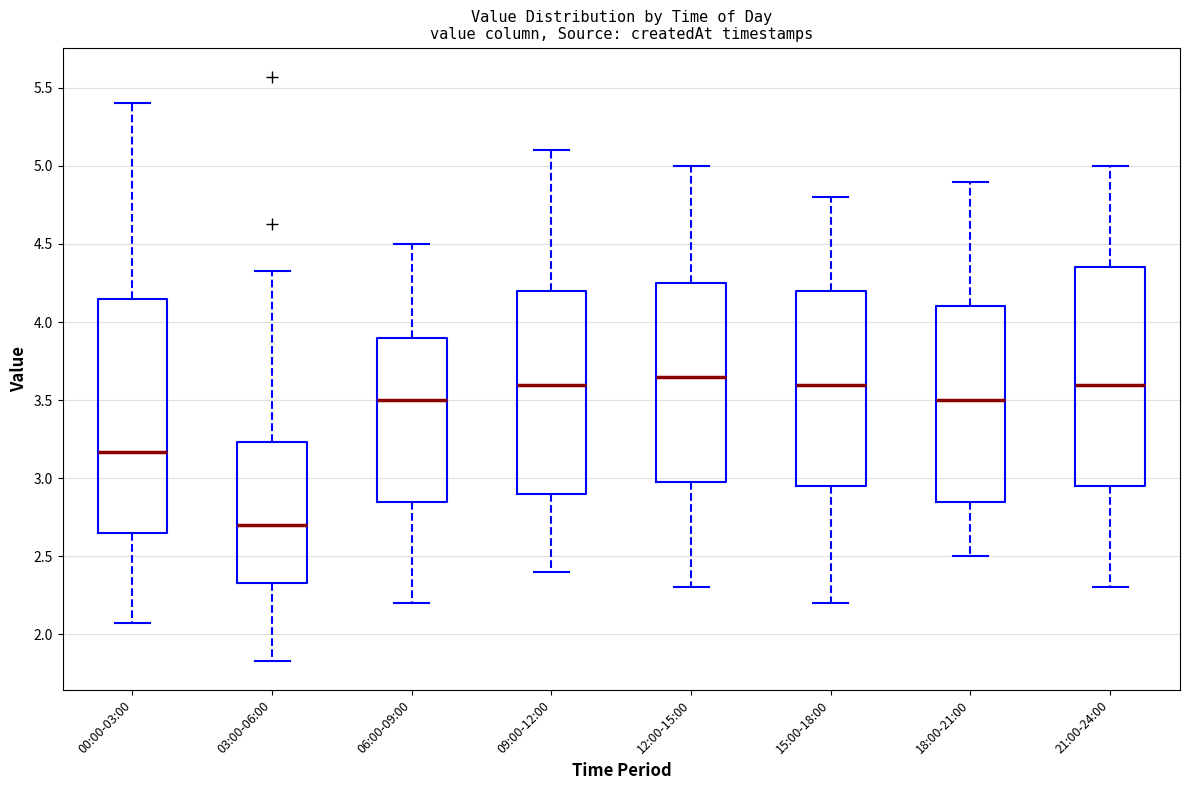

Where does the lower whisker of the box for 00:00-03:00 end on the y-axis? The values are not printed on the chart, so give them approximately, as read against the axis.

2.05